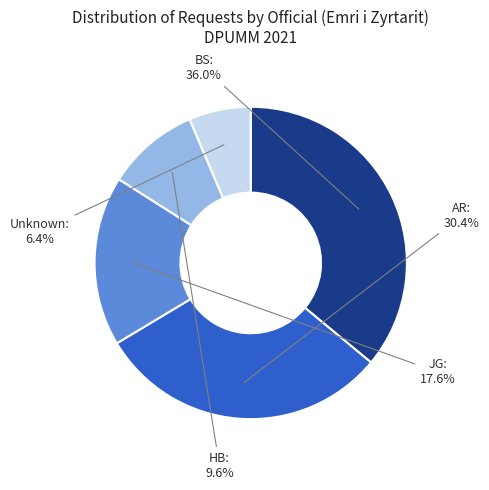

Is there a majority slice in this chart?

No